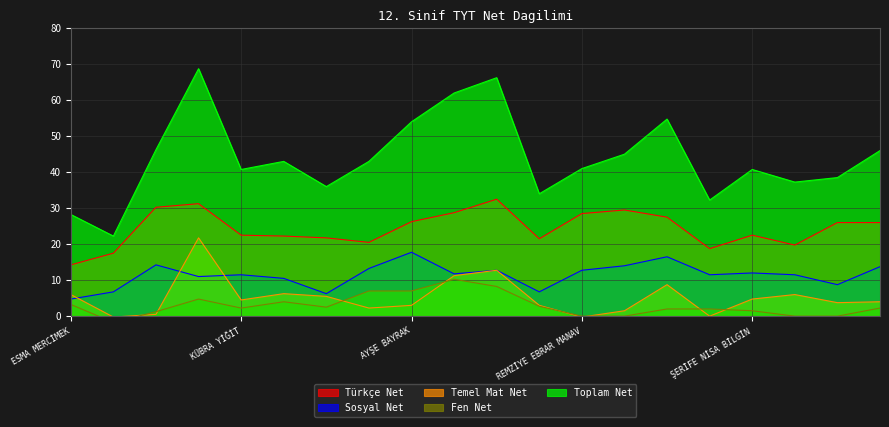

True or false: Türkçe Net and Temel Mat Net intersect in this chart.

False